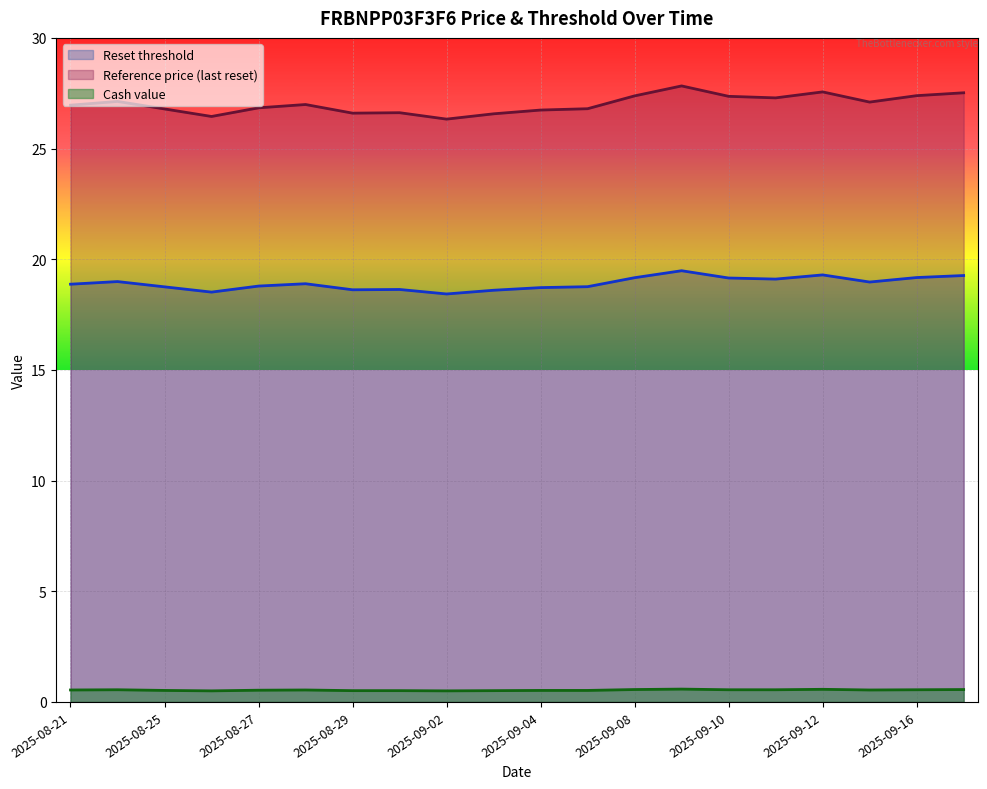

How many lines are shown in the chart?

3